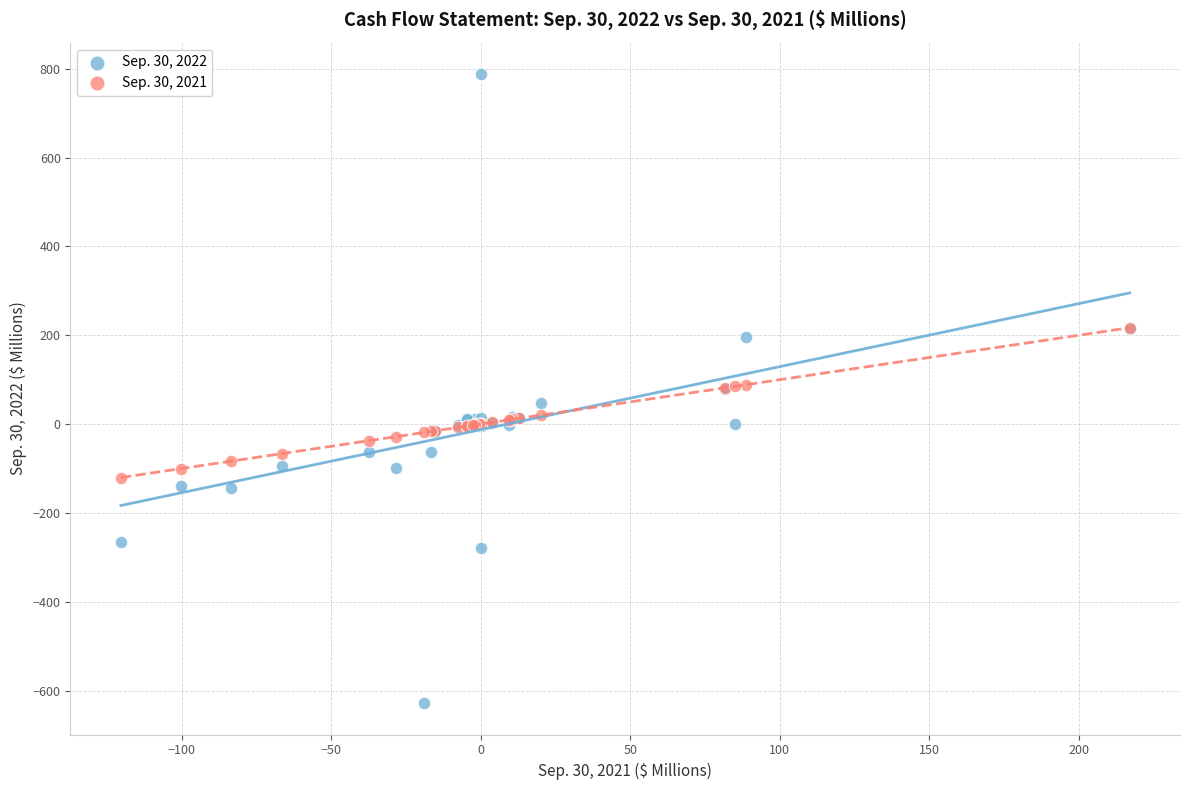

Which series reaches the minimum Y coordinate?

Sep. 30, 2022